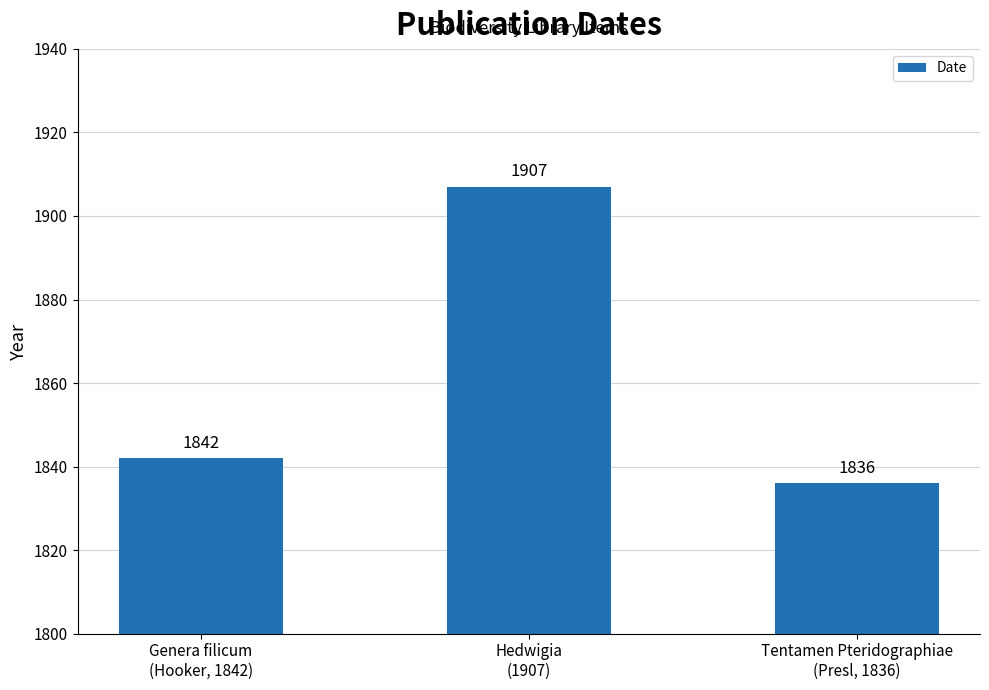

How many distinct data groups are displayed?

1